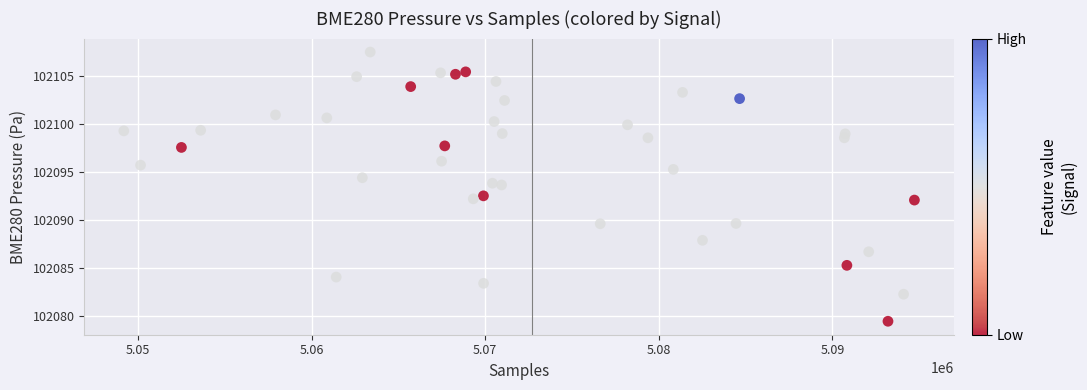

What is the range of Y values (max minus min)?

28.0